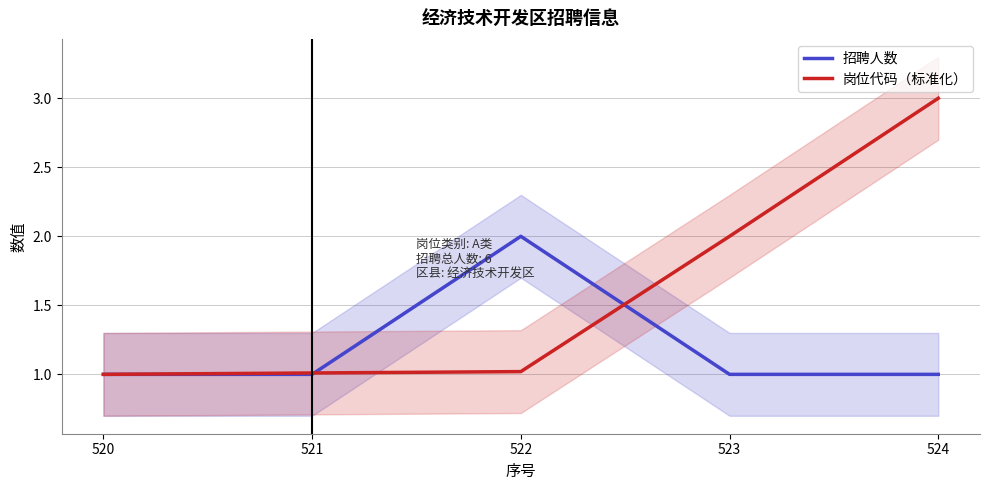

Where is 岗位代码（标准化） nearest to the value 2?

523